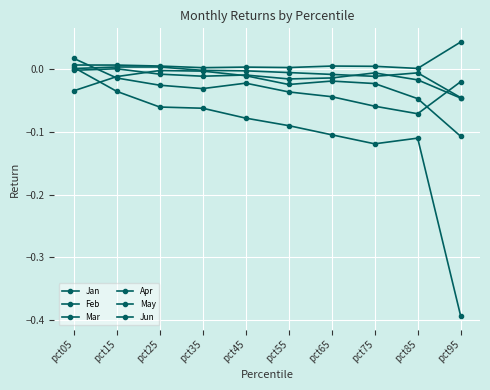

At which category is the sum across all series the highest?

pct05